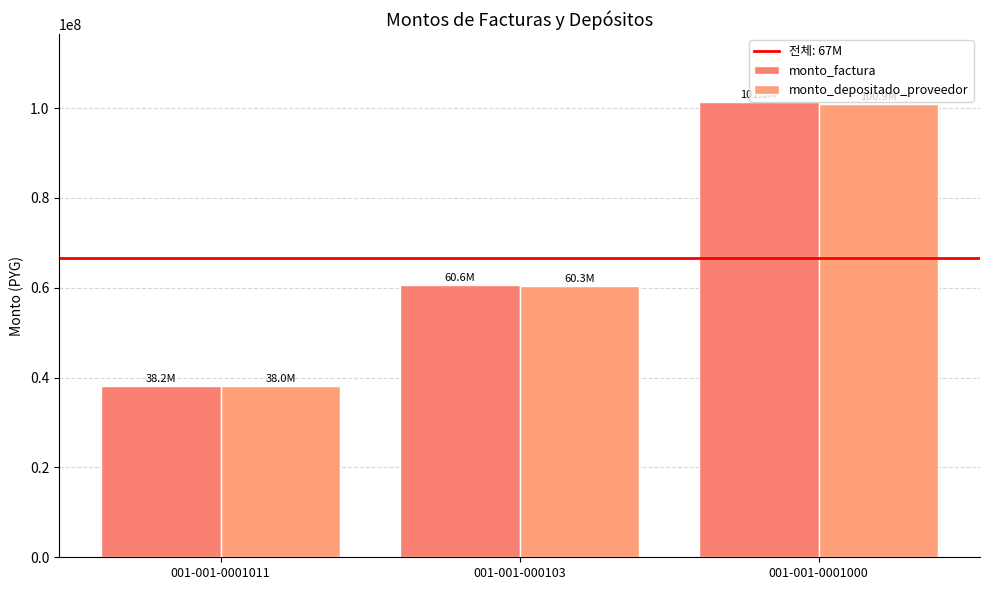

Which series changed the most between 001-001-000103 and 001-001-0001000?

monto_factura